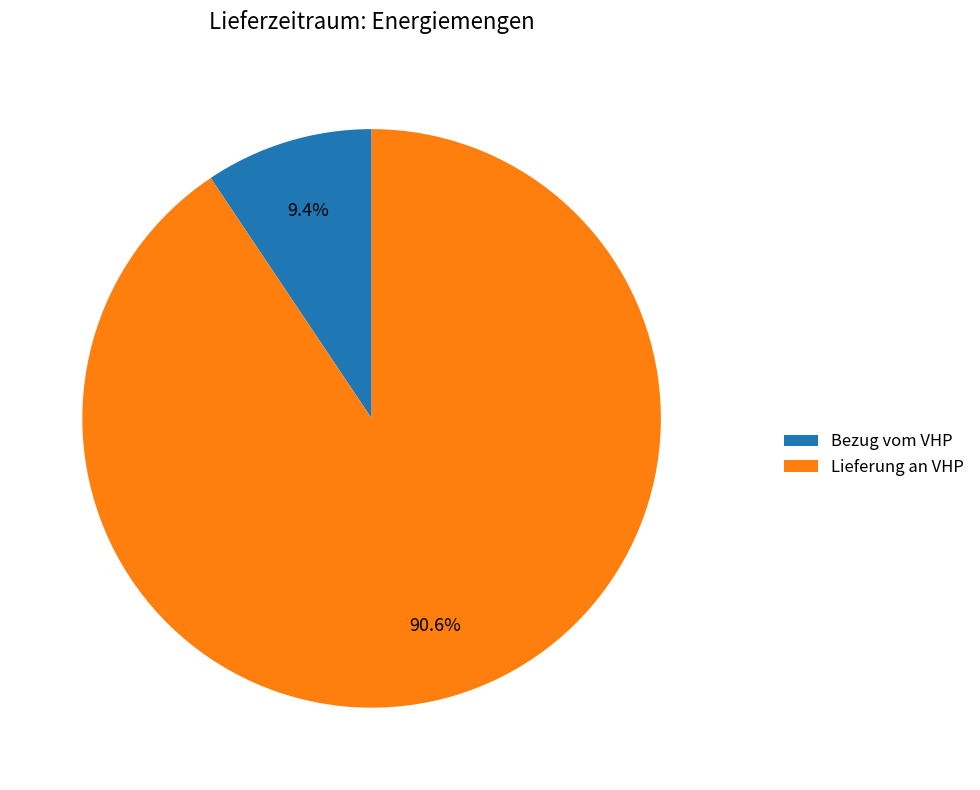

To the nearest percent, what is the difference between the largest and smallest slice percentages?

81%